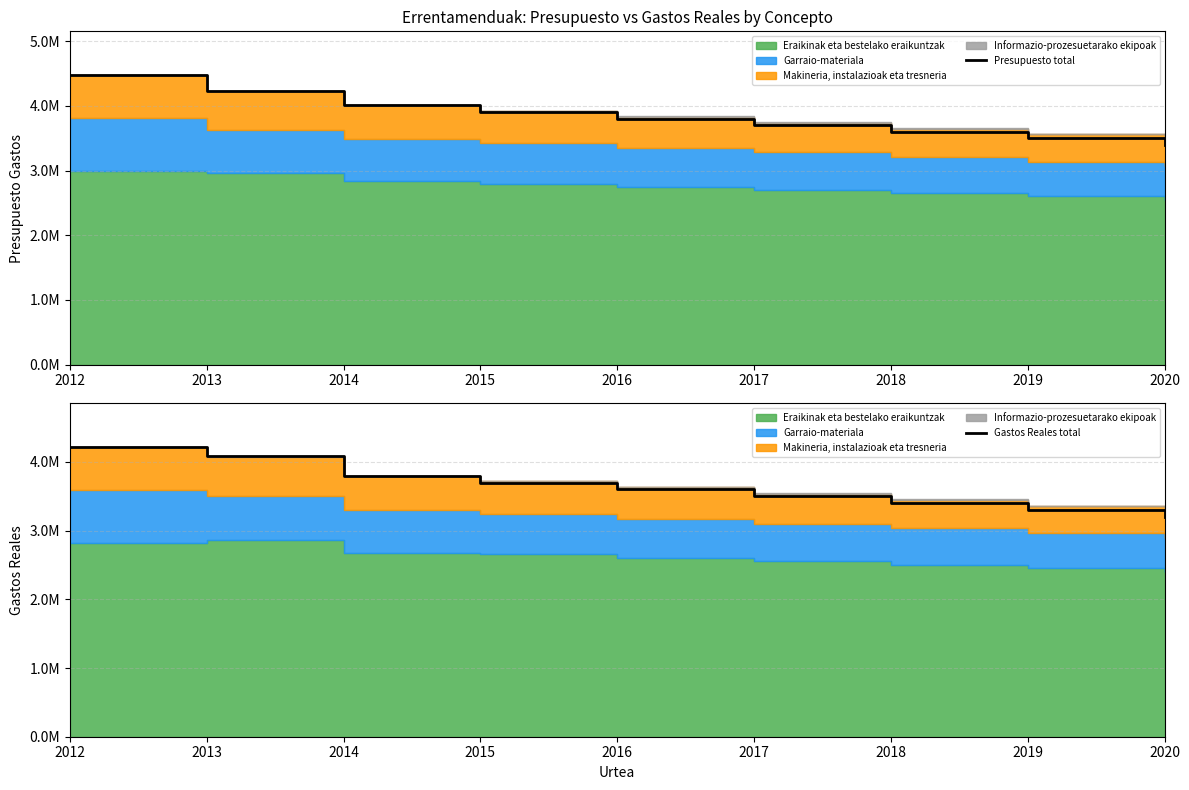

At which label does Presupuesto total first exceed 3800000?

2012